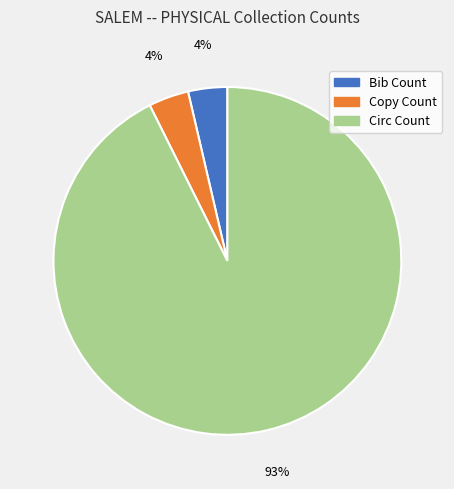

To the nearest percent, what is the combined percentage of Circ Count and Bib Count?

96%